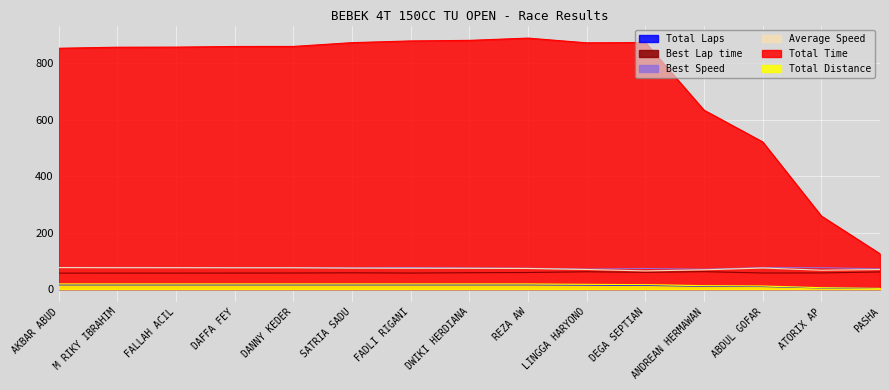

True or false: Best Speed and Total Distance cross at least once.

False